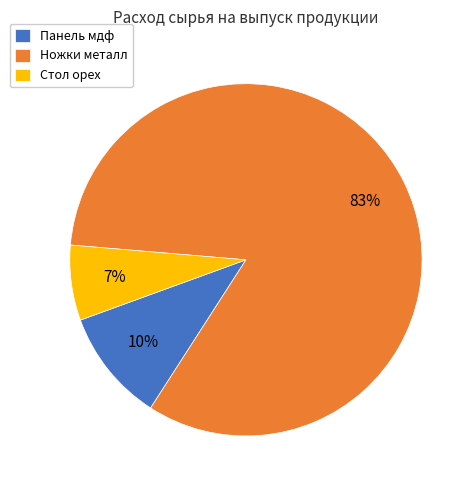

Rank the categories by value from lowest to highest.

Стол орех, Панель мдф, Ножки металл